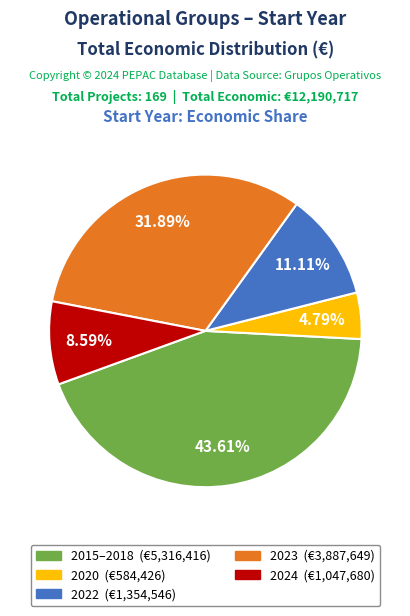

Is there a majority slice in this chart?

No